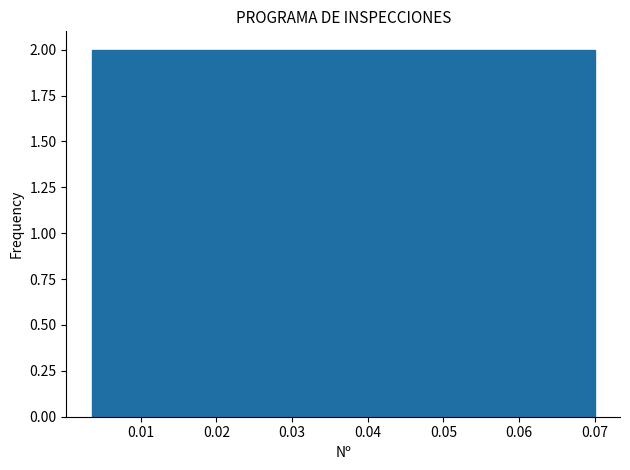

Reading left to right, transcribe this chart: for each bar, give the range it covers on the x-axis and its height. Neither the bar edges nor the heights are printed on the chart, so give them approximately, as read against the axes.

0.004 to 0.010: 2
0.010 to 0.017: 2
0.017 to 0.023: 2
0.023 to 0.030: 2
0.030 to 0.037: 2
0.037 to 0.043: 2
0.043 to 0.050: 2
0.050 to 0.057: 2
0.057 to 0.063: 2
0.063 to 0.070: 2